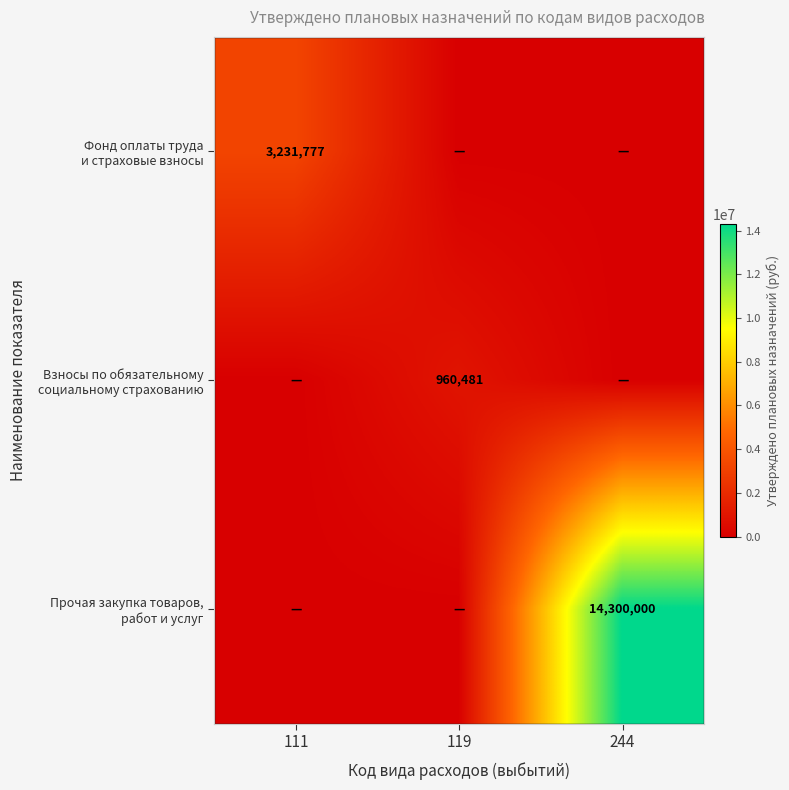

Which category has the highest value across all series?

244